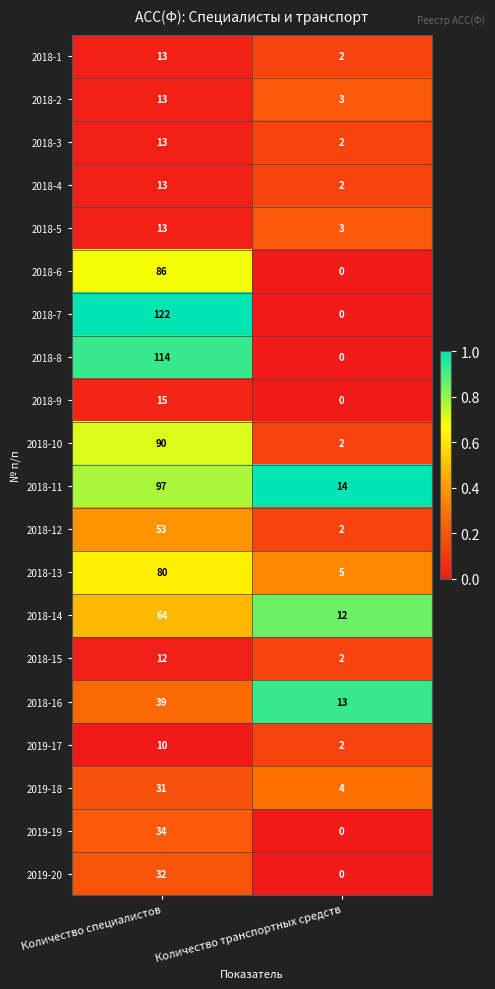

What is the difference between the highest and lowest values at Количество специалистов?

112